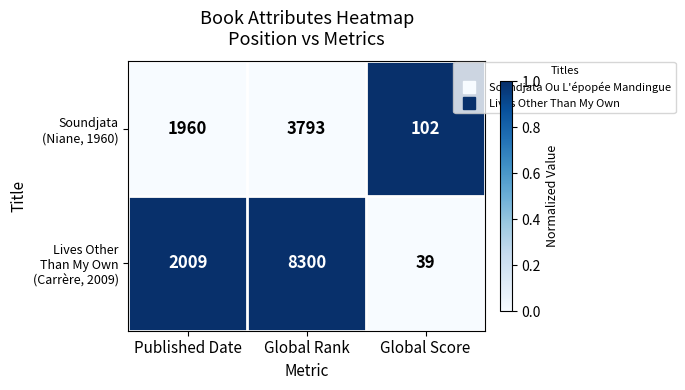

At which category is the sum across all series the highest?

Global Rank